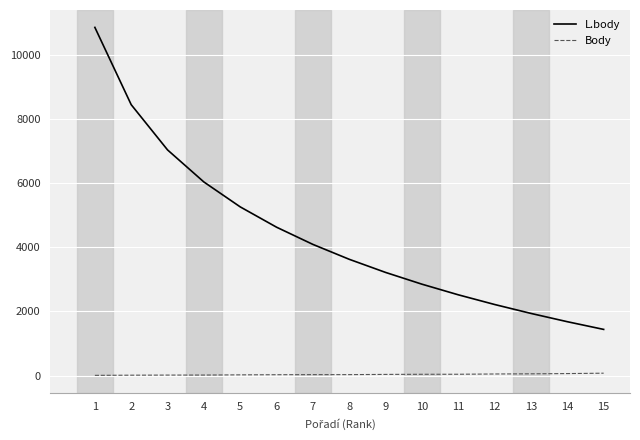

List the series in order of their overall mean, lowest first.

Body, L.body